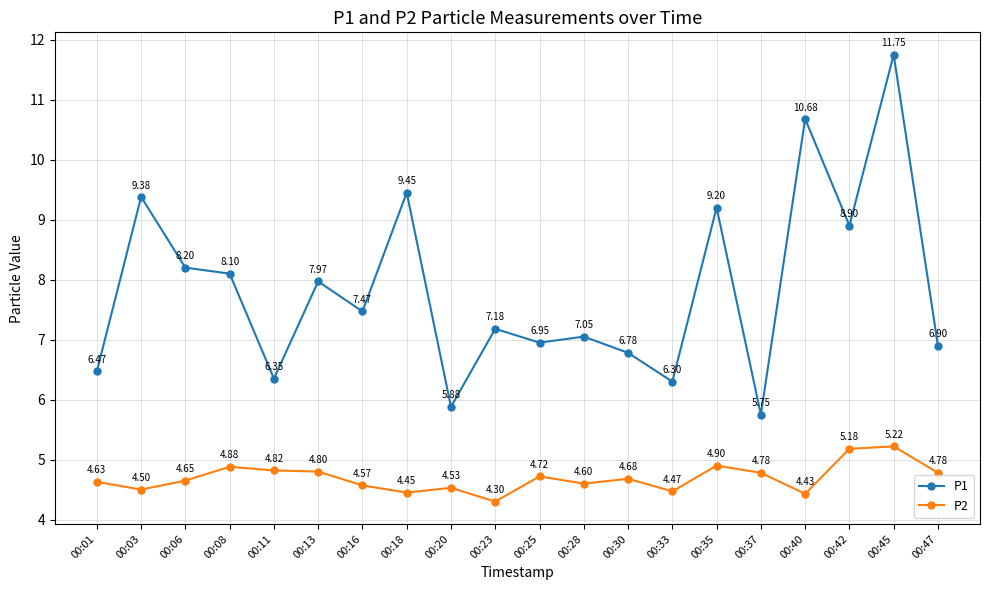

Which series has the largest range (max minus min)?

P1